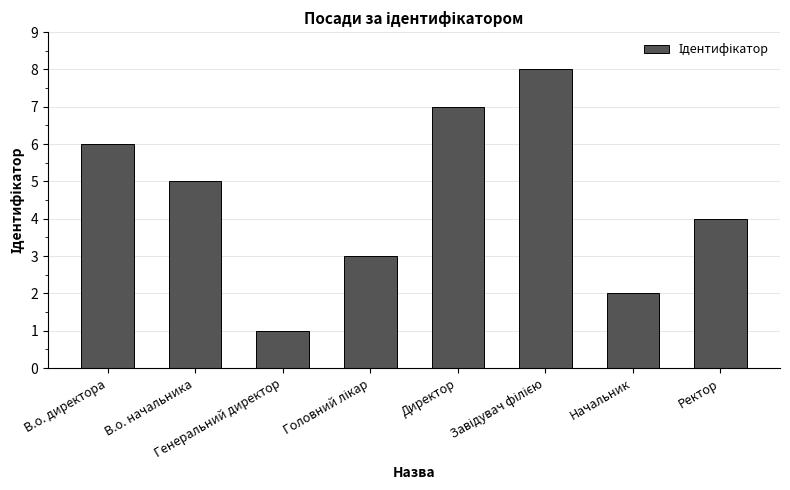

What is the difference between the second highest and second lowest values?

5